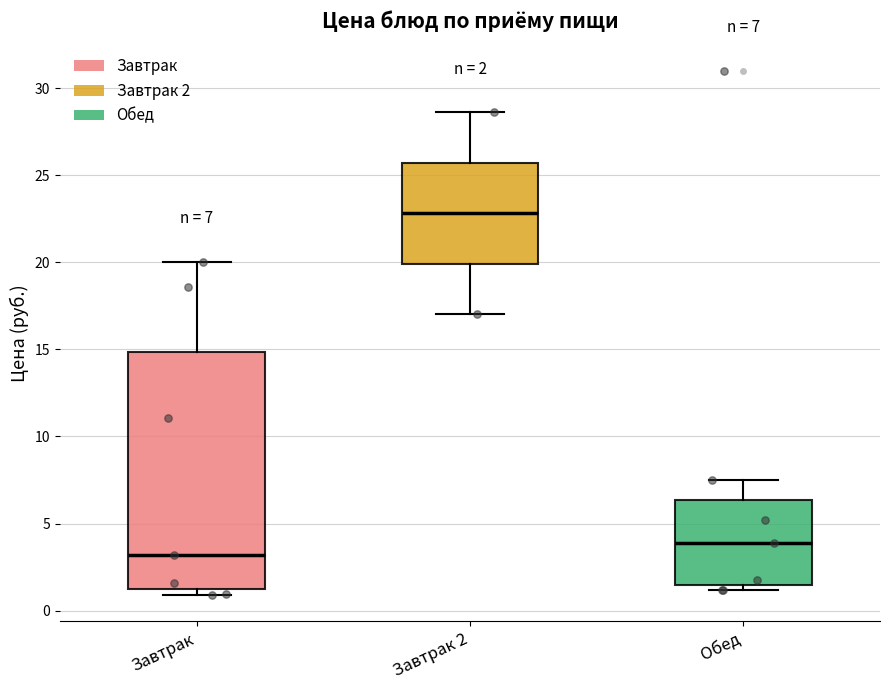

Which box's median line is the lowest?

Завтрак